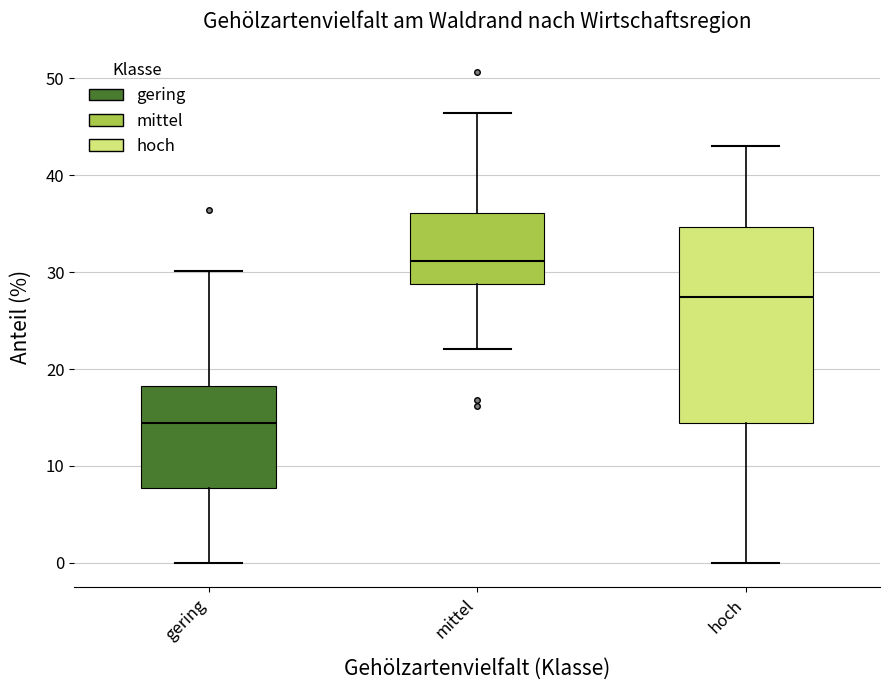

Which box is the tallest, from its lower edge to its upper edge?

hoch